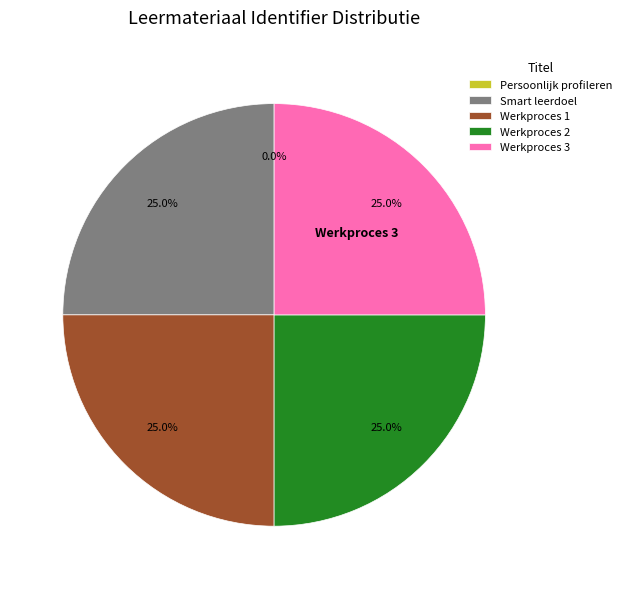

Does Werkproces 1 represent more than half of the total?

No